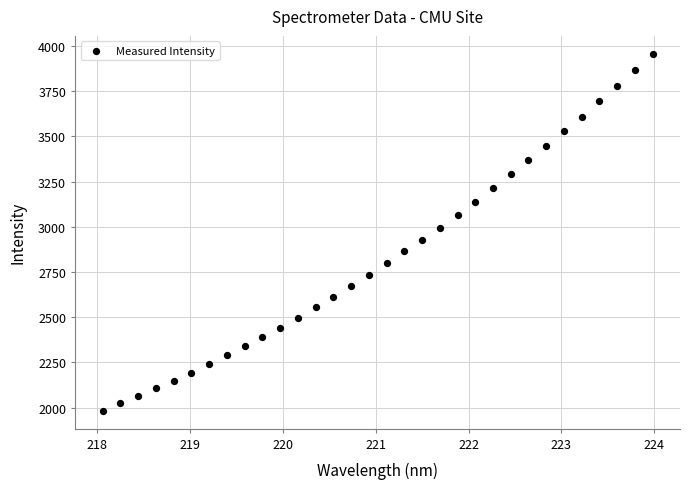

What is the range of Y values (max minus min)?

1974.9